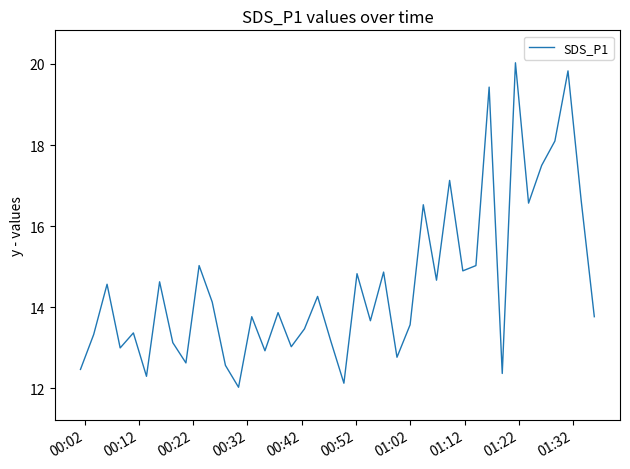

True or false: there are more than 2 points higher than both neighbors.

True